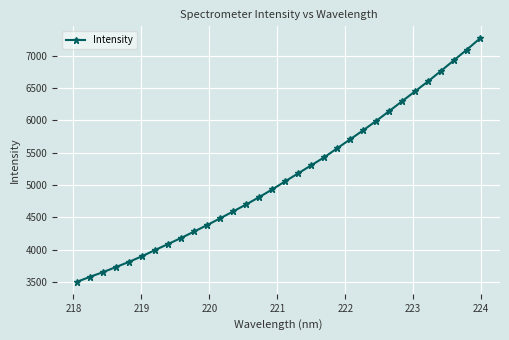

How many data points does each series have?

32